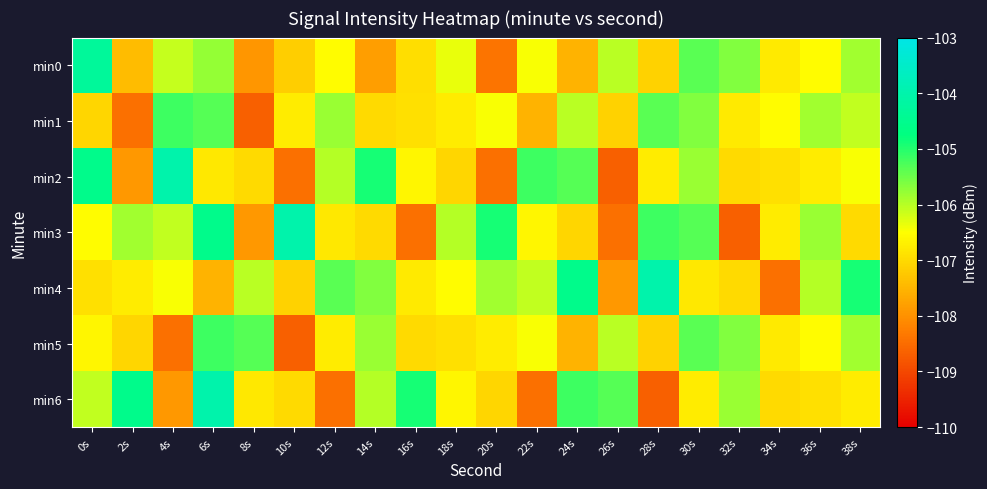

Which series has the largest total across all categories?

min4